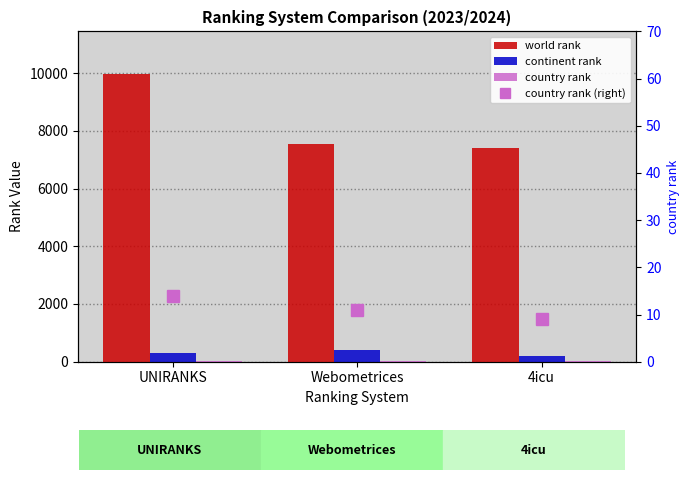

How many data points in continent rank are above 300?

1